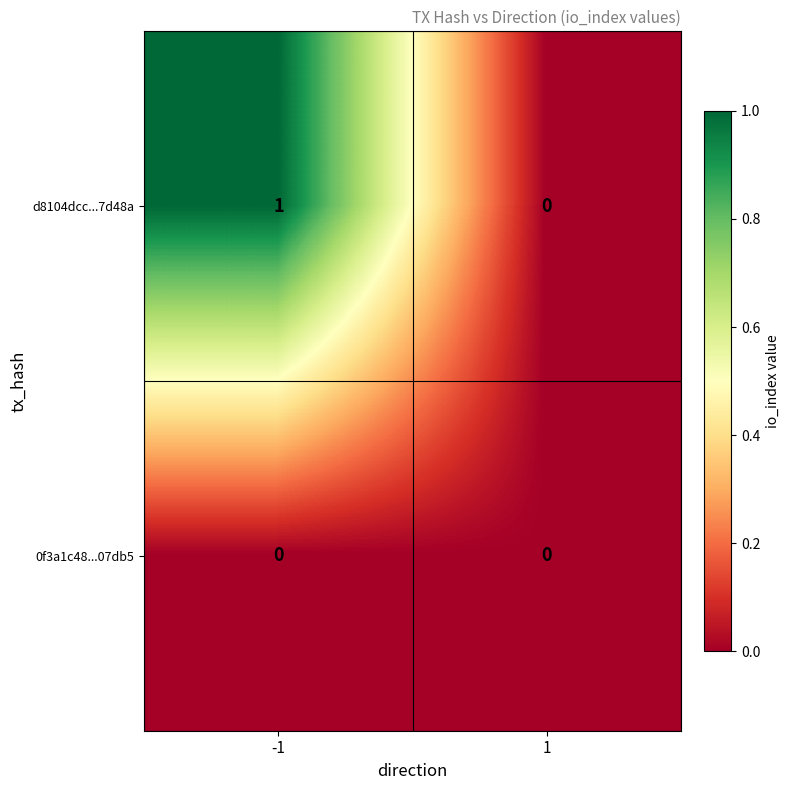

Between -1 and 1, which series saw the biggest shift?

d8104dcc...7d48a